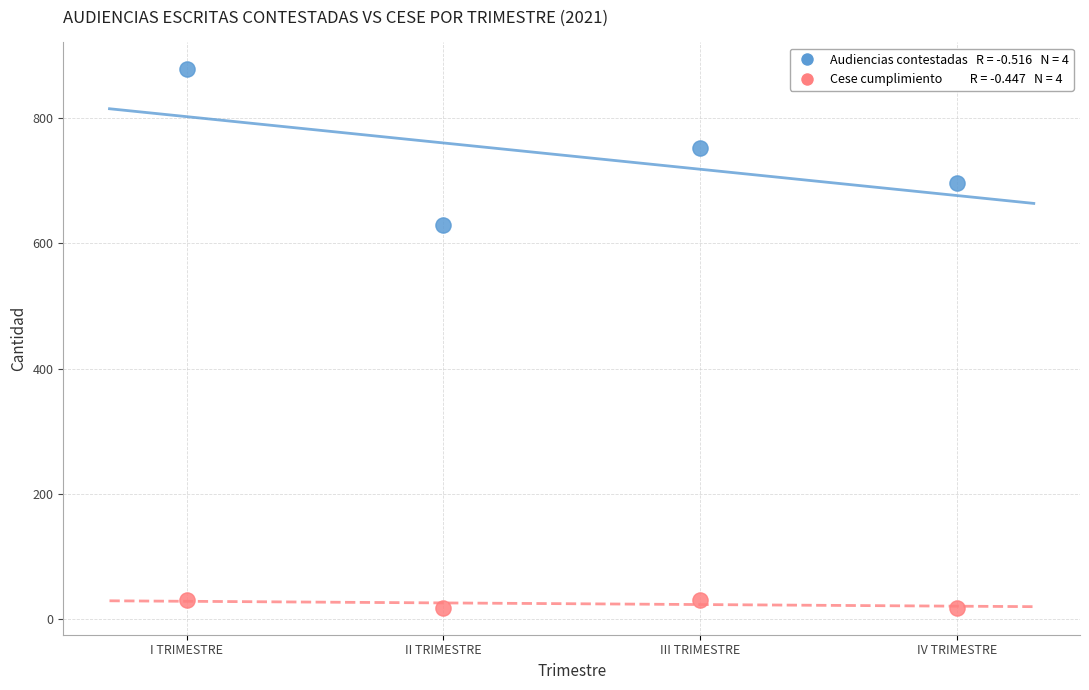

Across all series, what Y value is closest to 448?

630